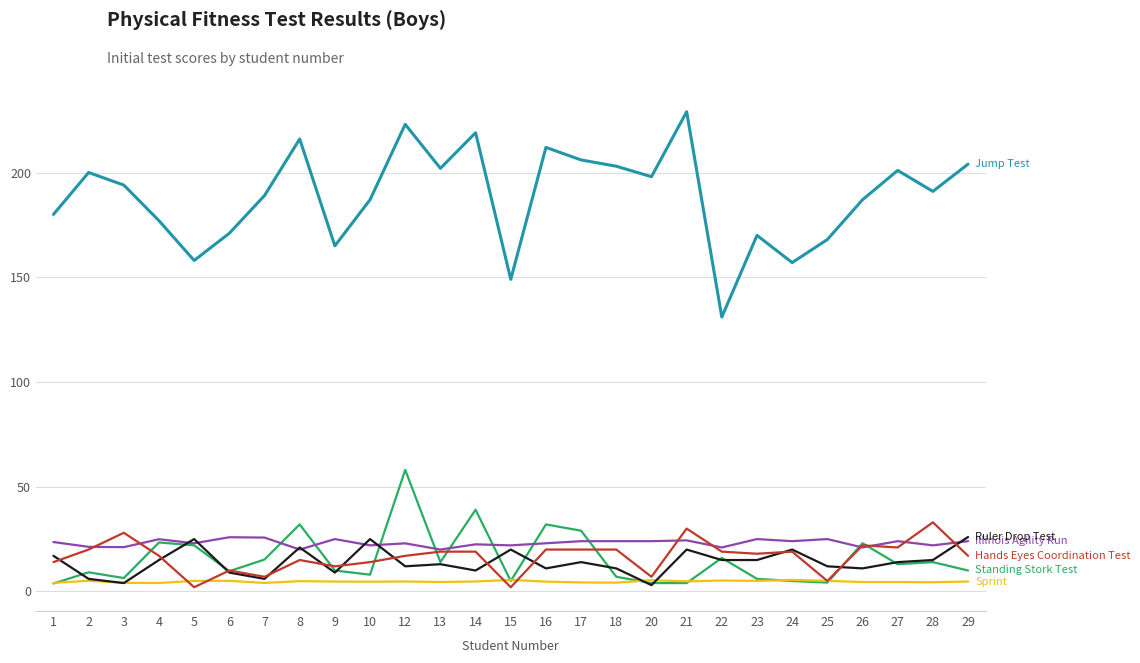

Which category has the highest value across all series?

21